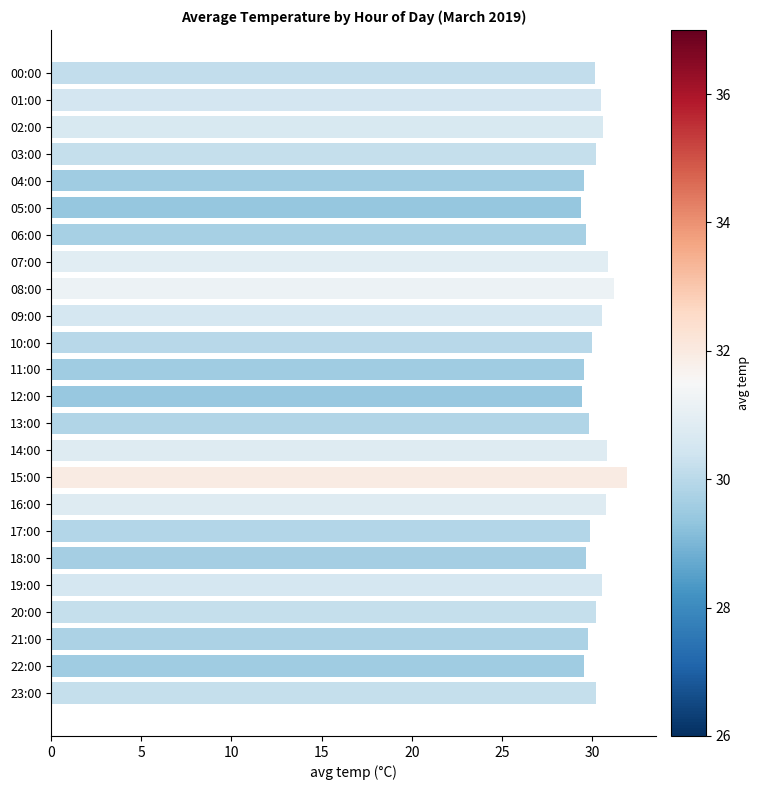

The value at 22:00 is 29.6. True or false?

True